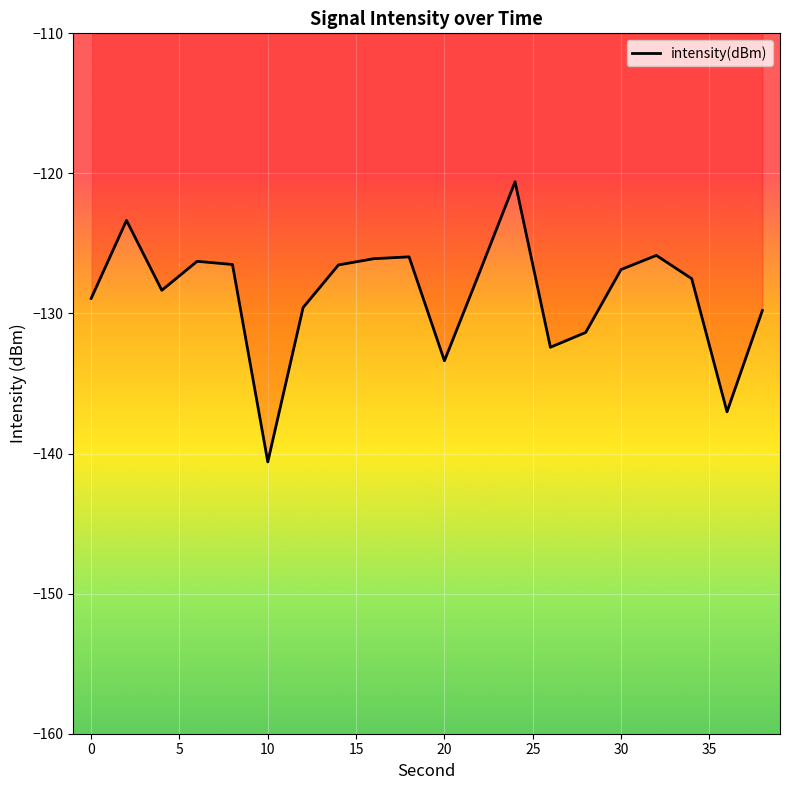

What is the maximum value shown in the chart?

-120.6